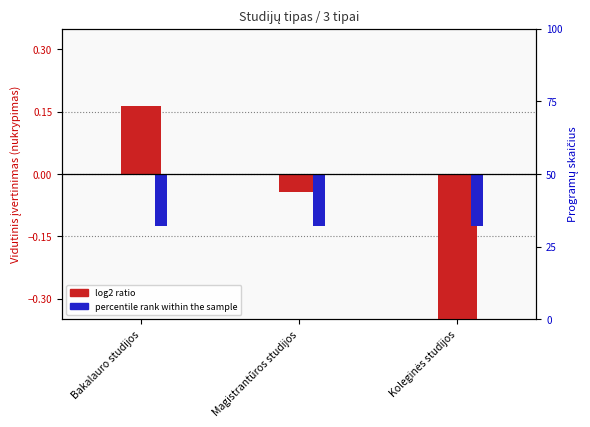

Is it true that percentile rank within the sample equals -0.1 at Magistrantūros studijos?

False